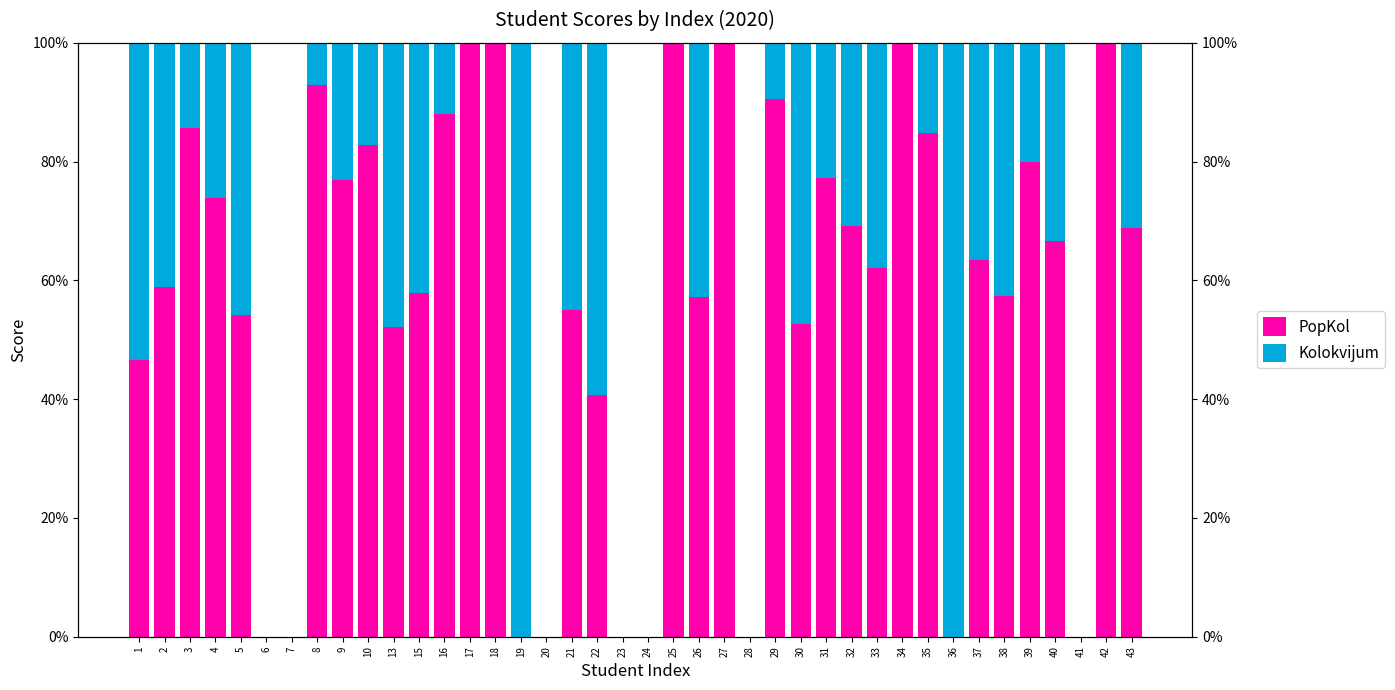

Which series has the widest spread of values?

PopKol